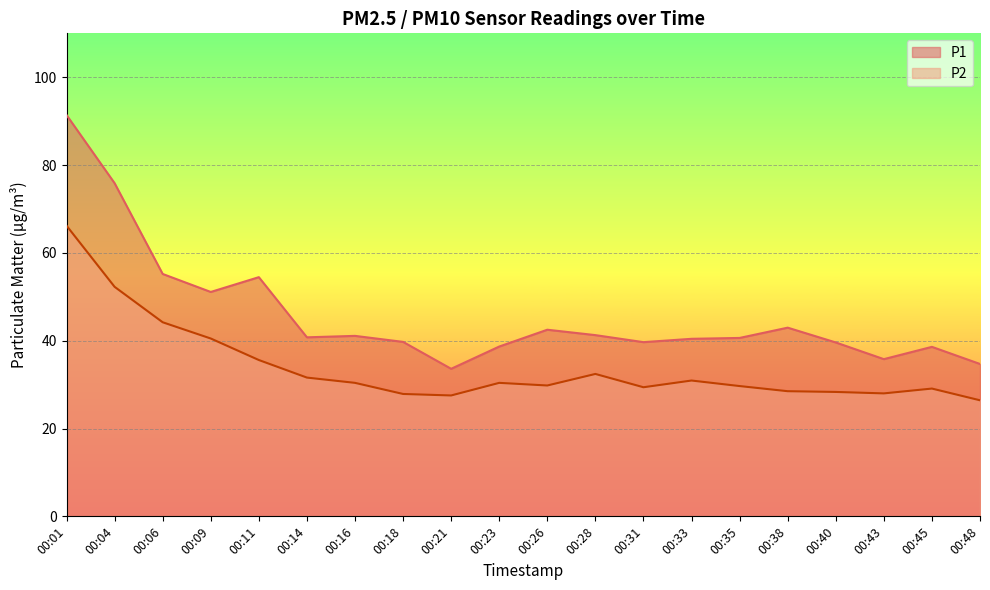

True or false: P2 has more than 2 interior local peaks.

True